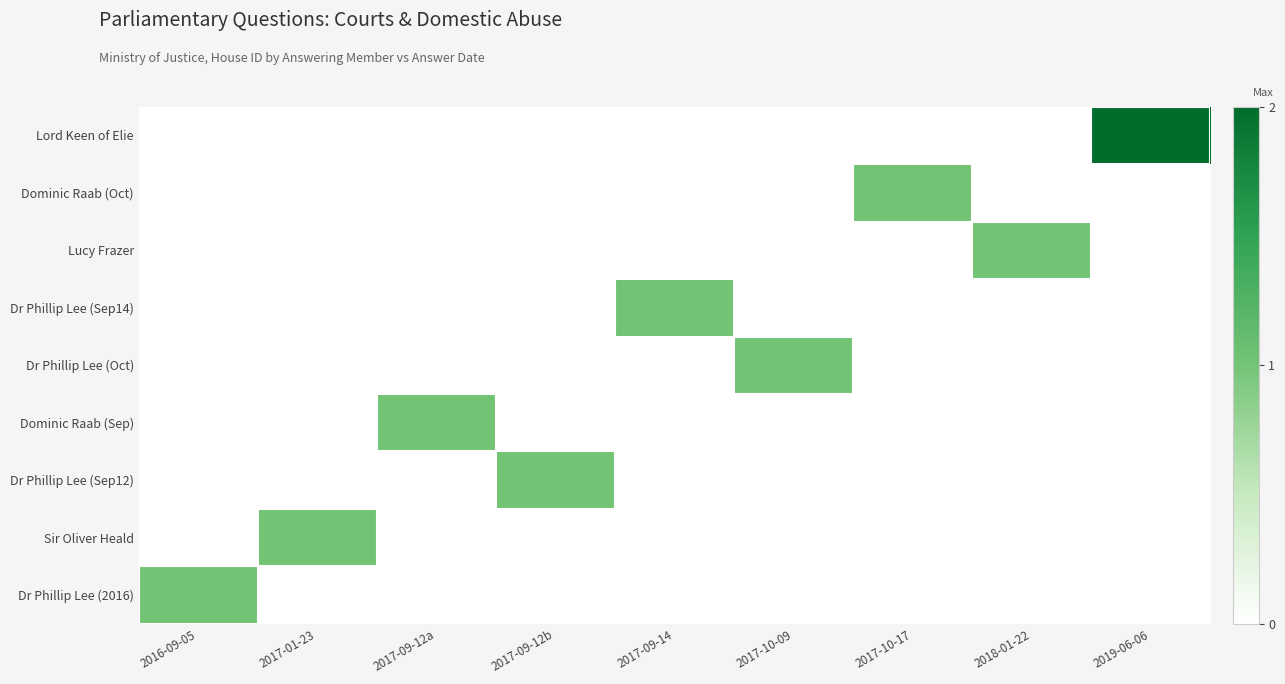

Rank the series by their maximum value, from lowest to highest.

Dominic Raab (Oct), Lucy Frazer, Dr Phillip Lee (Sep14), Dr Phillip Lee (Oct), Dominic Raab (Sep), Dr Phillip Lee (Sep12), Sir Oliver Heald, Dr Phillip Lee (2016), Lord Keen of Elie